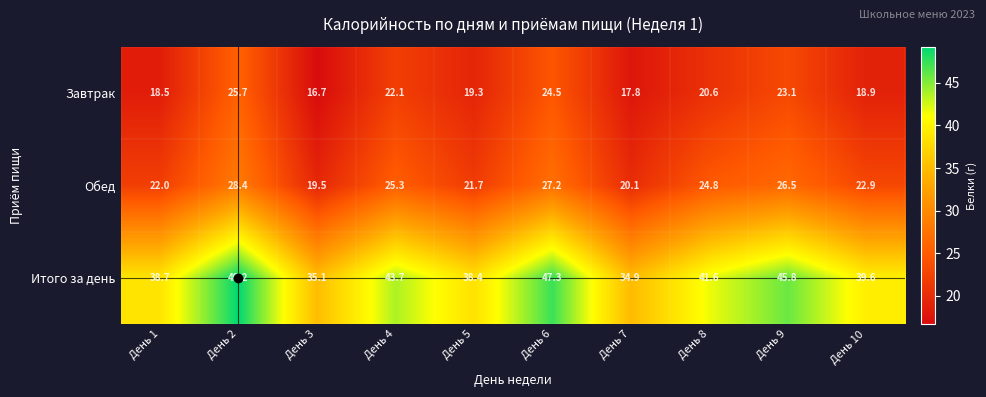

The value of Итого за день at День 3 is 58.9. True or false?

False